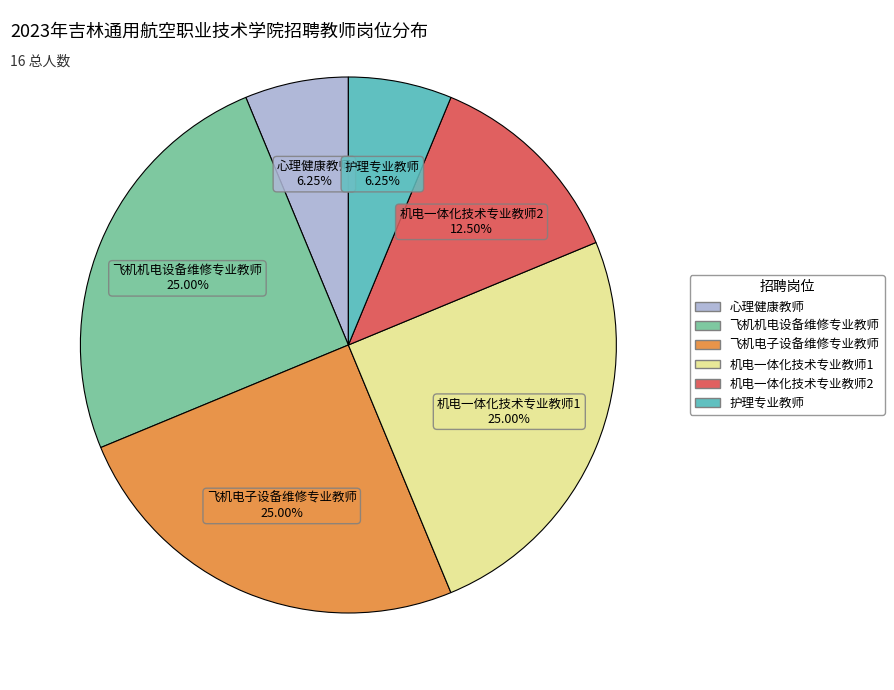

Count the number of slices in the pie.

6